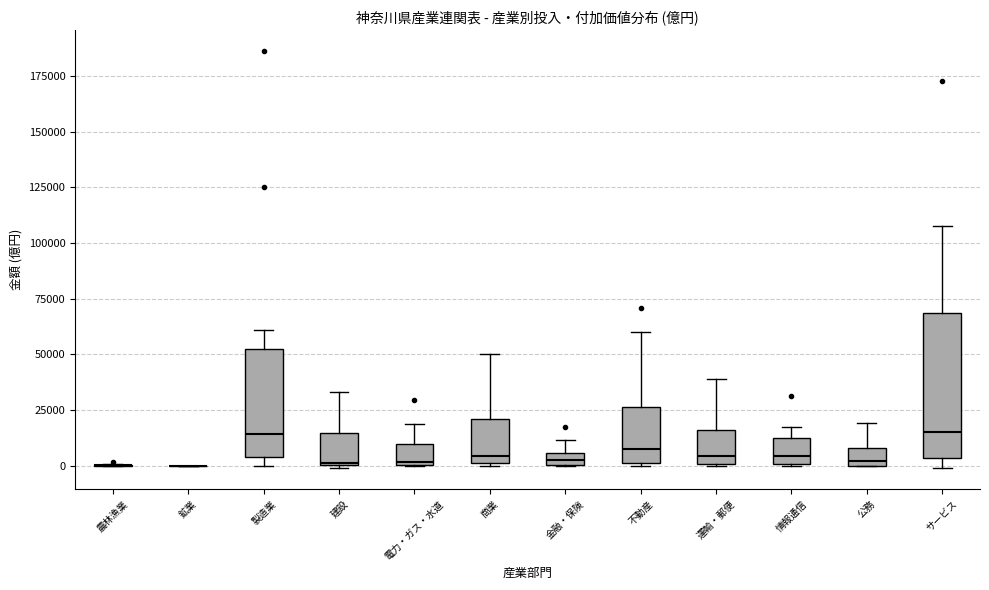

Where does the upper whisker of the box for 商業 end on the y-axis? The values are not printed on the chart, so give them approximately, as read against the axis.

50000